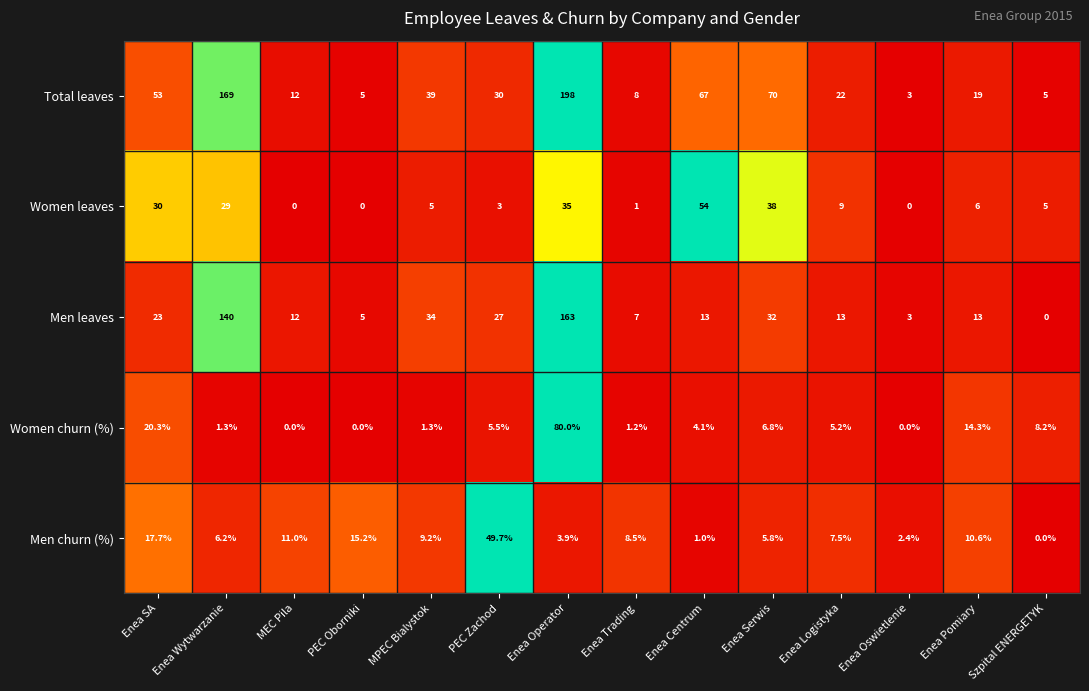

Between MEC Pila and Enea Trading, which series saw the biggest shift?

Men leaves